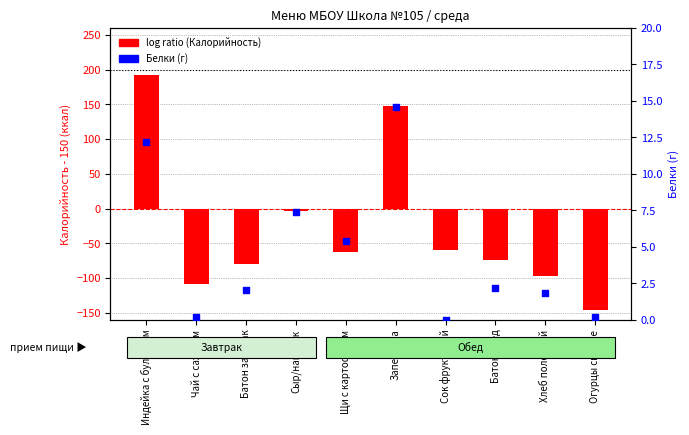

What is the total value across all series at Хлеб полезный?

-95.2